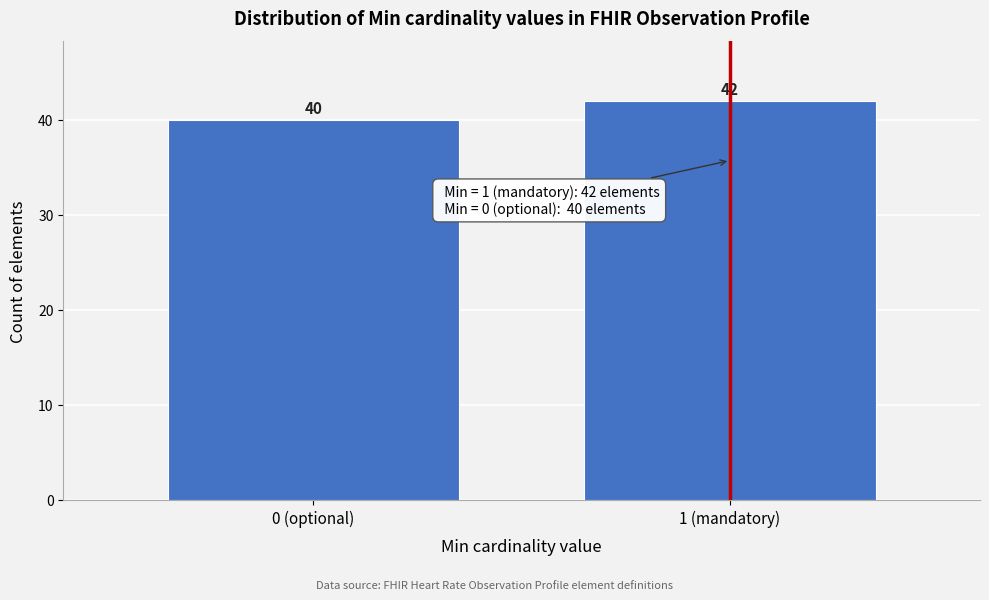

Reading left to right, extract all data points from this chart.

40	42